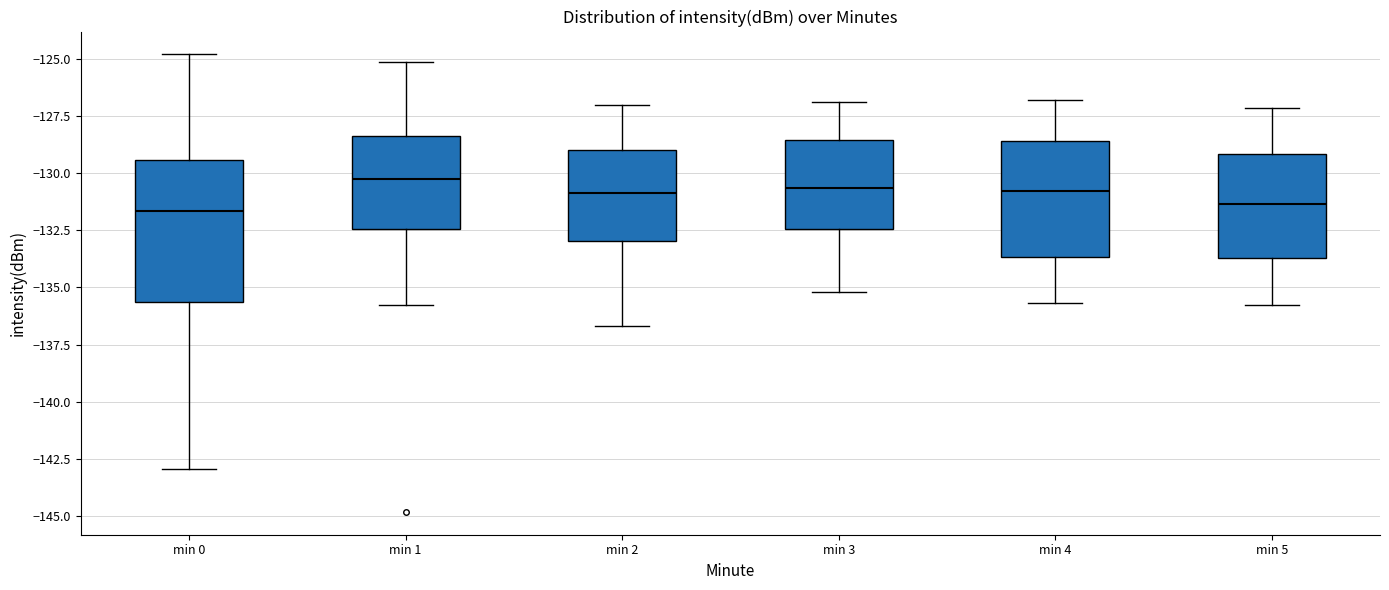

Reading left to right, transcribe this box plot: for each box, give where its median line is, the range the box spans, and where its two whiskers end, as read against the y-axis. The values are not printed on the chart, so give them approximately, as read against the axis.

min 0: median -131.5, box -135.5 to -129.5, whiskers -143.0 to -125.0
min 1: median -130.0, box -132.5 to -128.5, whiskers -136.0 to -125.0
min 2: median -131.0, box -133.0 to -129.0, whiskers -136.5 to -127.0
min 3: median -130.5, box -132.5 to -128.5, whiskers -135.0 to -127.0
min 4: median -131.0, box -133.5 to -128.5, whiskers -135.5 to -127.0
min 5: median -131.5, box -133.5 to -129.0, whiskers -136.0 to -127.0